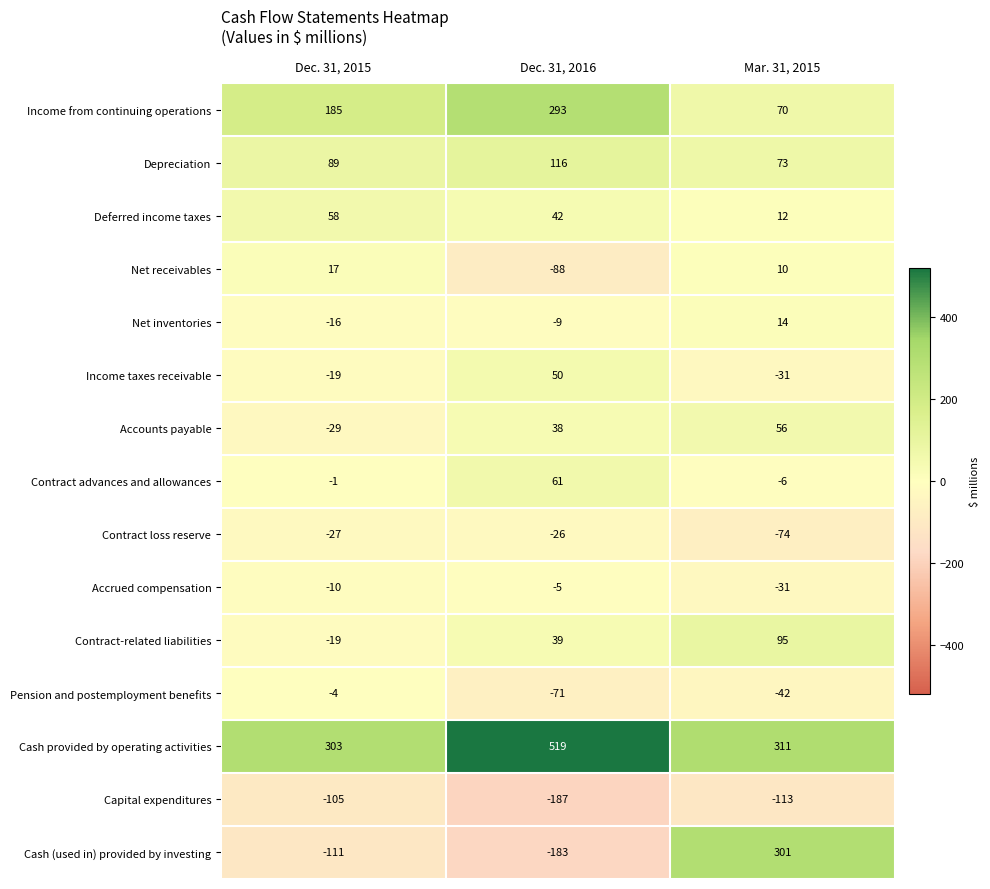

At which label does Contract advances and allowances first exceed -1?

Dec. 31, 2016